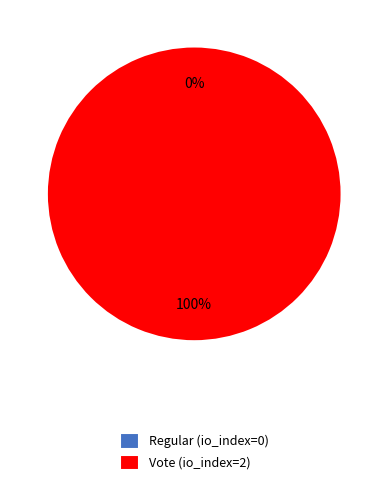

Rank the categories by value from highest to lowest.

Vote (io_index=2), Regular (io_index=0)